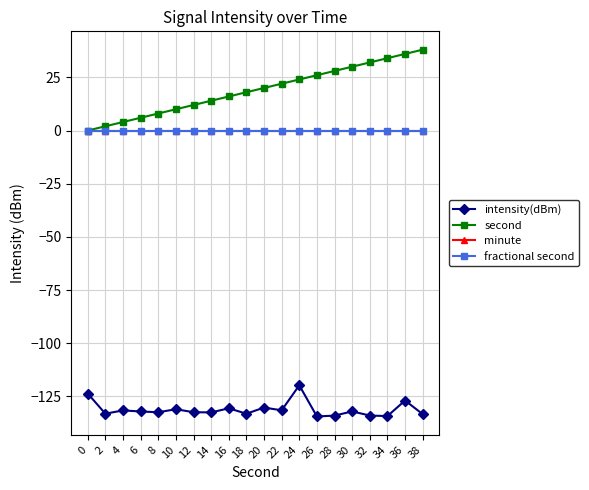

Is this an area chart (filled region under the line)?

No